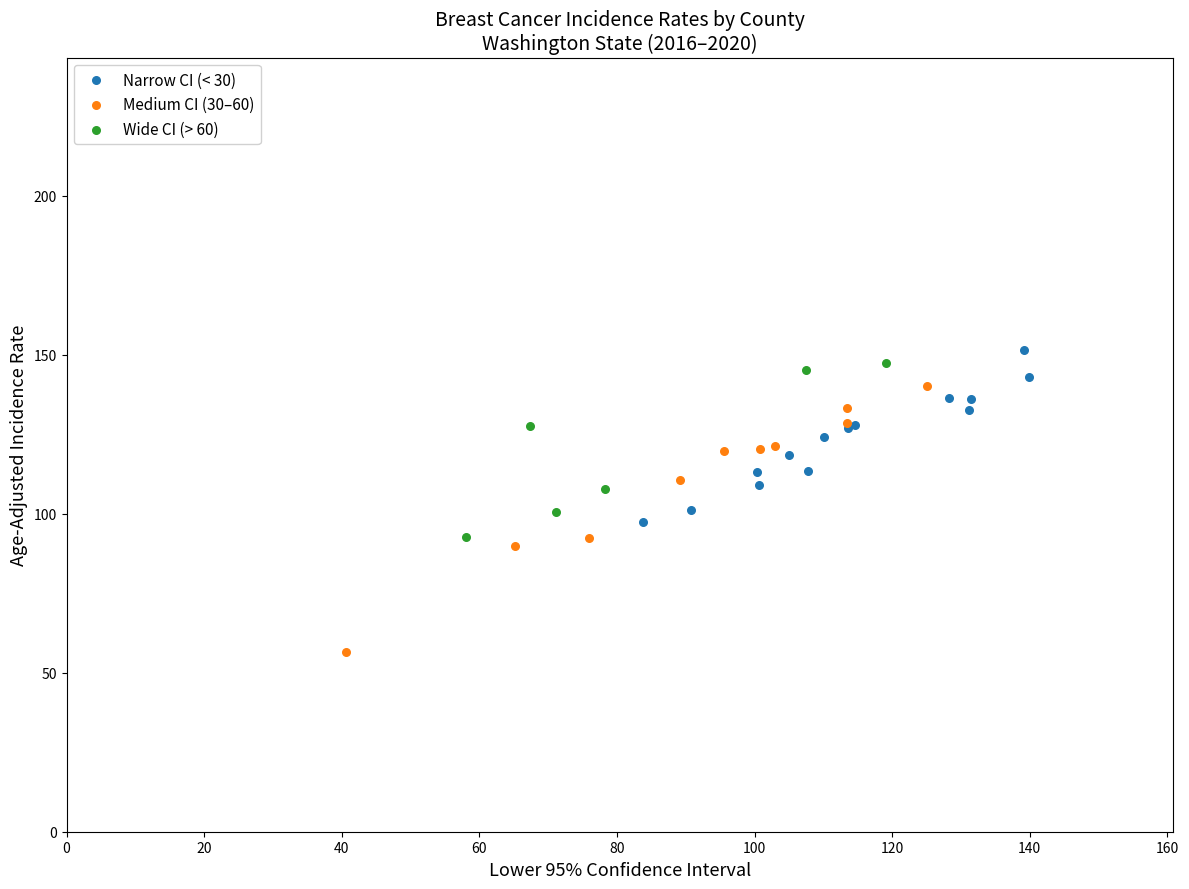

Which series has the widest spread of Y values?

Medium CI (30–60)